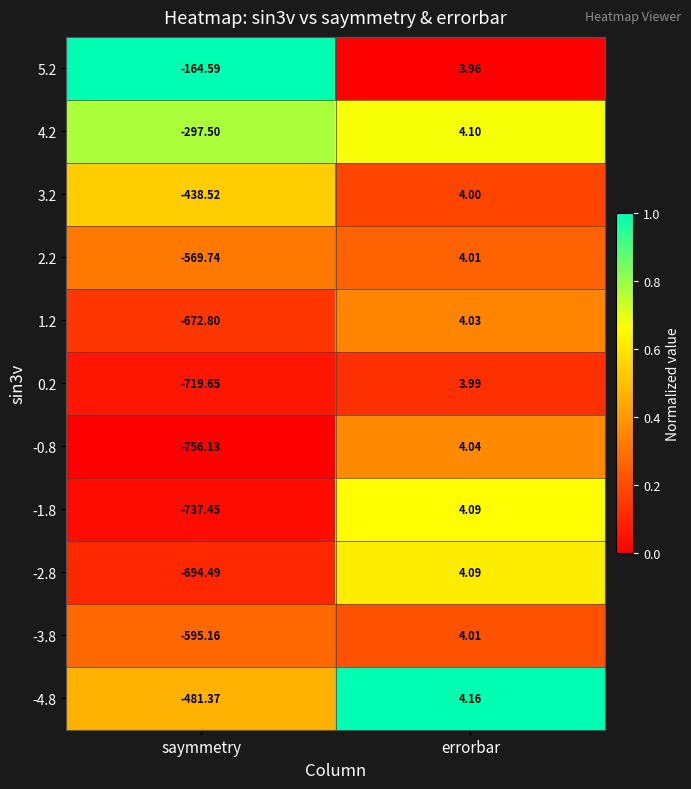

At which label does 3.2 reach its minimum?

saymmetry